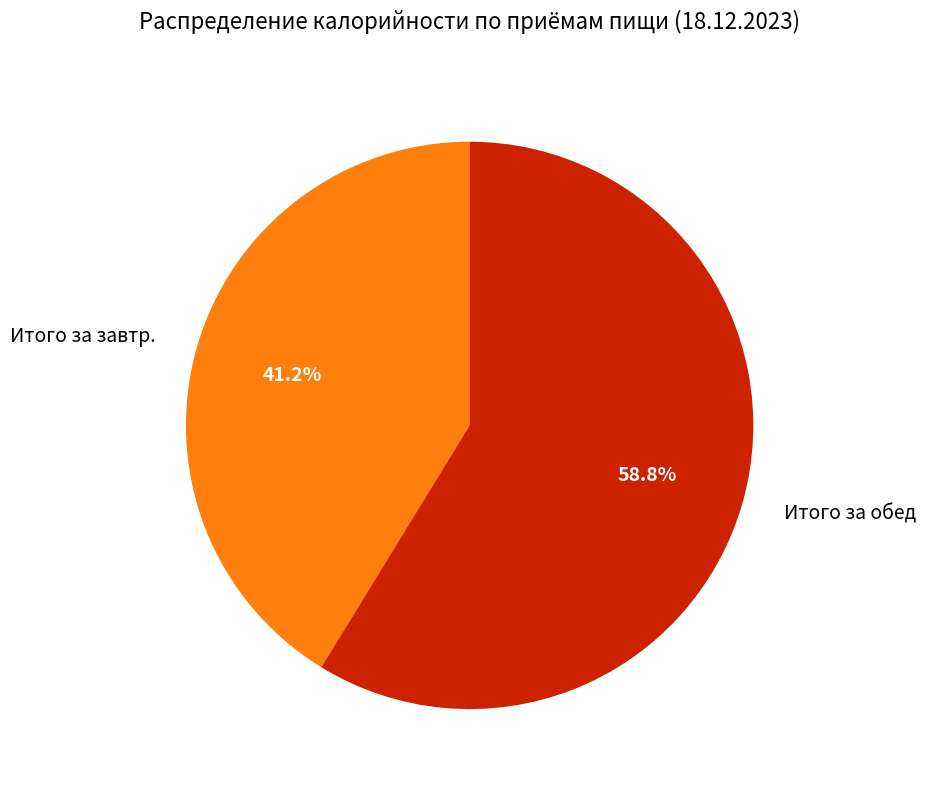

To the nearest percent, what is the average slice percentage?

50%